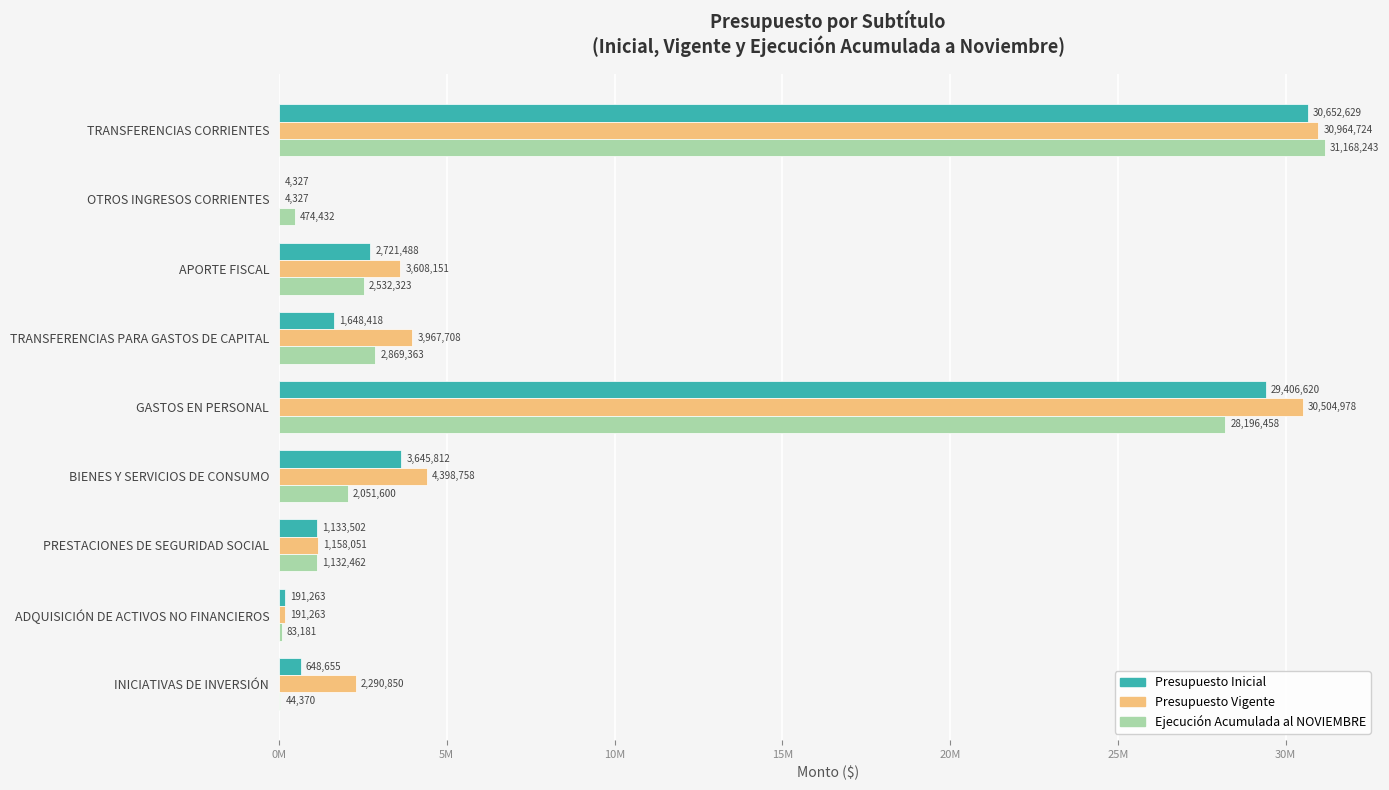

What are all the series names shown in the legend?

Presupuesto Inicial, Presupuesto Vigente, Ejecución Acumulada al NOVIEMBRE